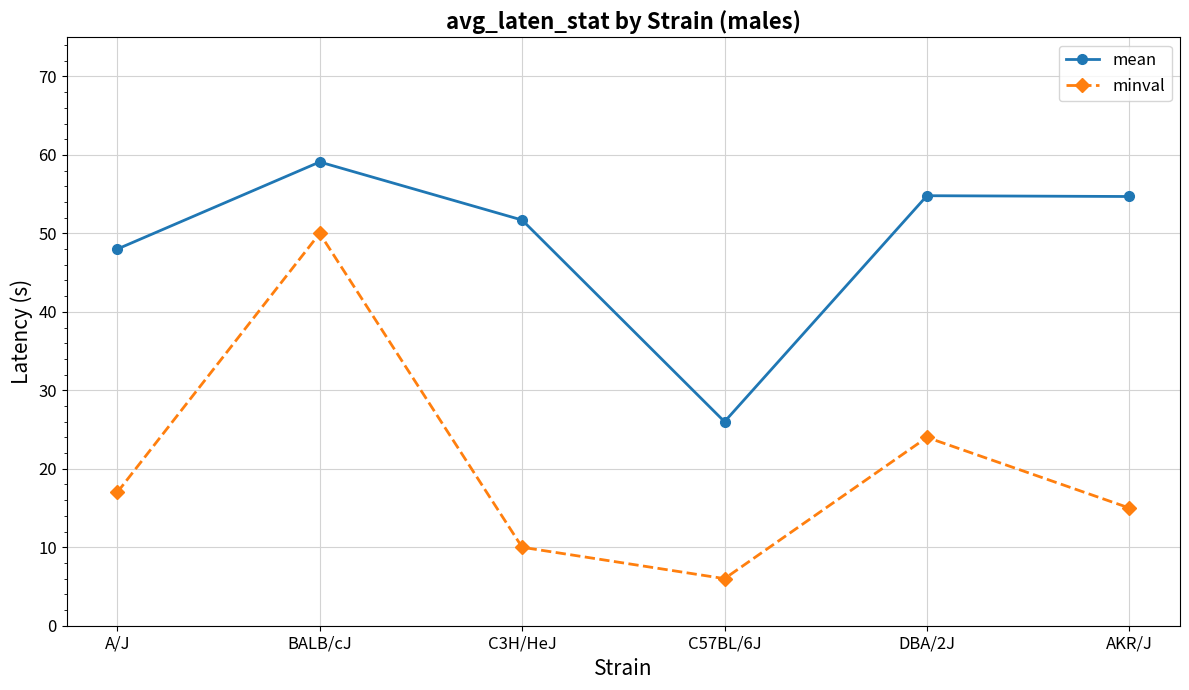

Where is the first local maximum for mean?

BALB/cJ